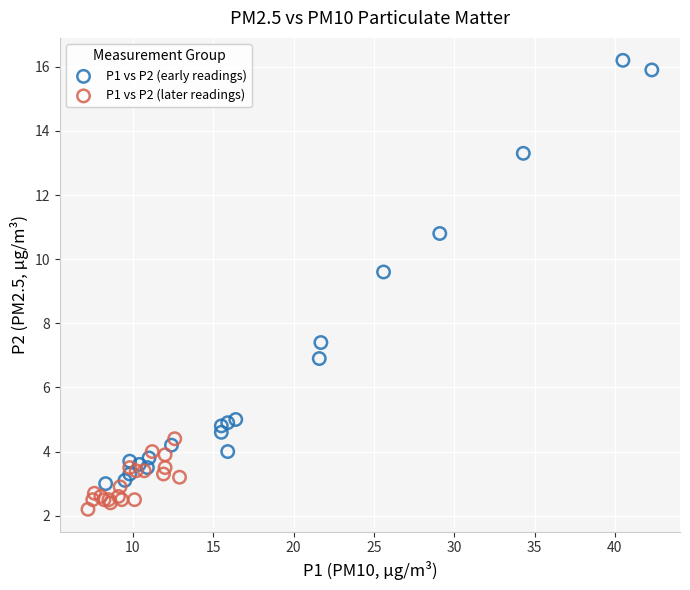

Which series has the widest spread of Y values?

P1 vs P2 (early readings)